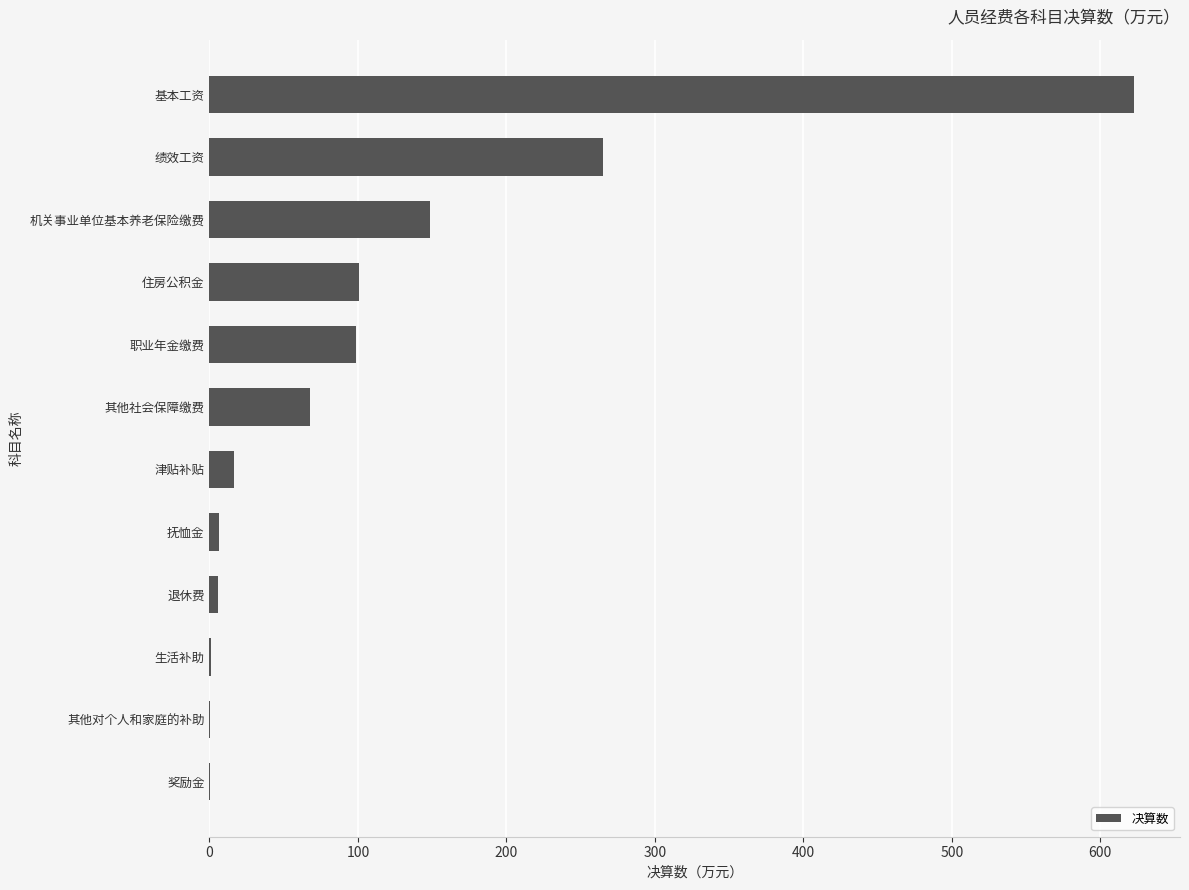

Is it true that the value at 机关事业单位基本养老保险缴费 is 148.6?

True